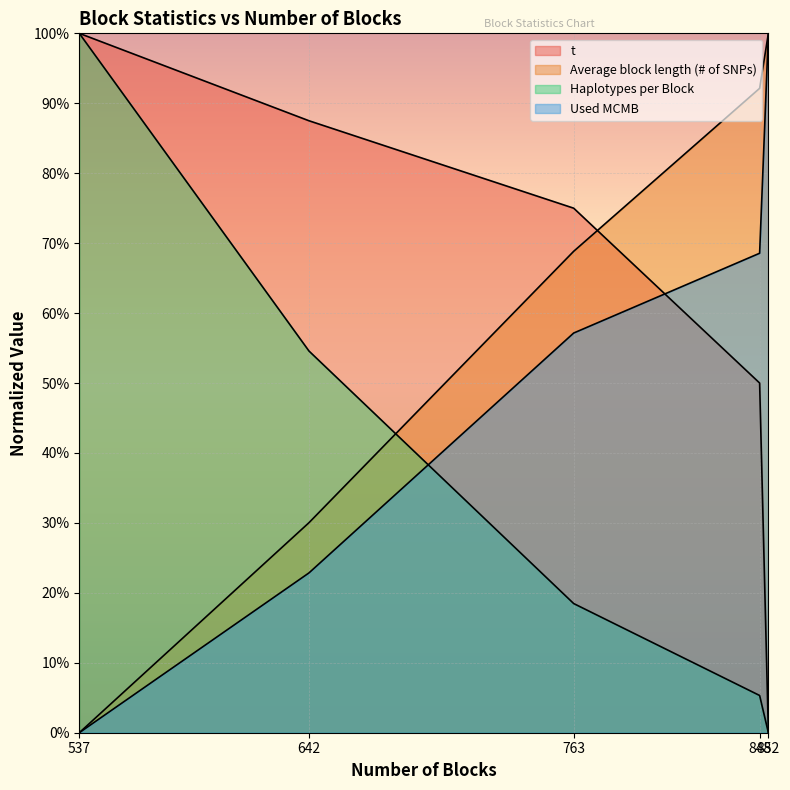

How many values in the Used MCMB series exceed 0?

4